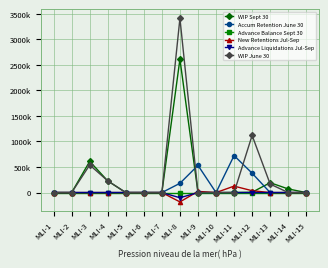

Rank the series at MLI-8 from lowest to highest value.

New Retentions Jul-Sep, Advance Liquidations Jul-Sep, Advance Balance Sept 30, Accum Retention June 30, WIP Sept 30, WIP June 30